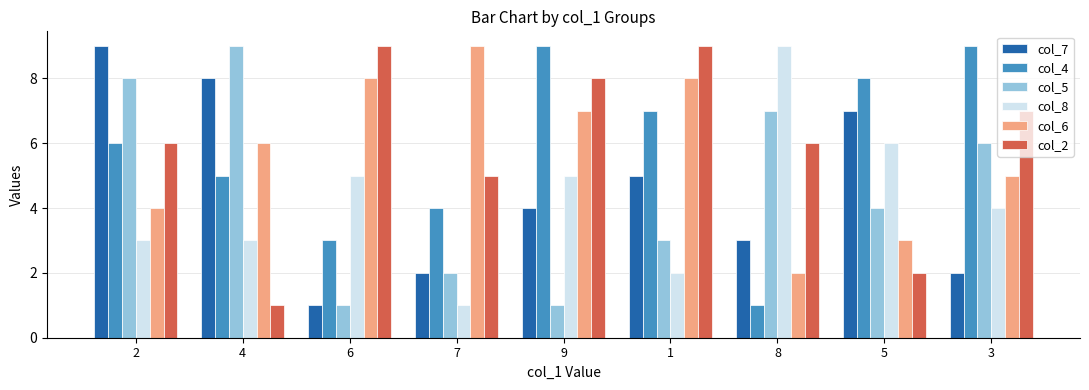

At which category is the sum across all series the highest?

2